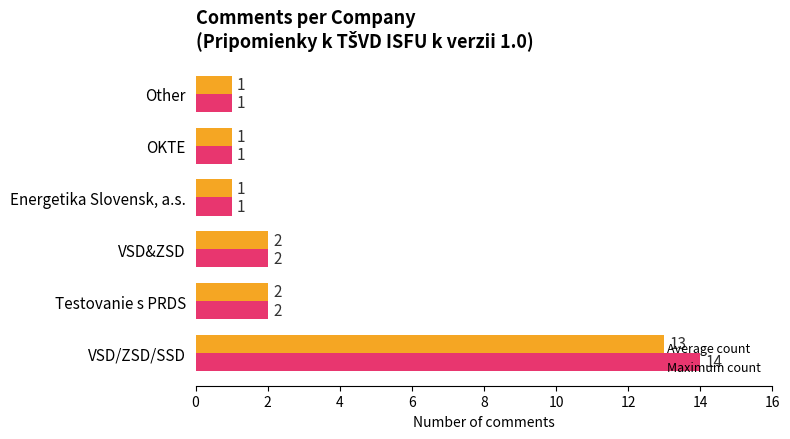

What is the average value of the Average count series?

3